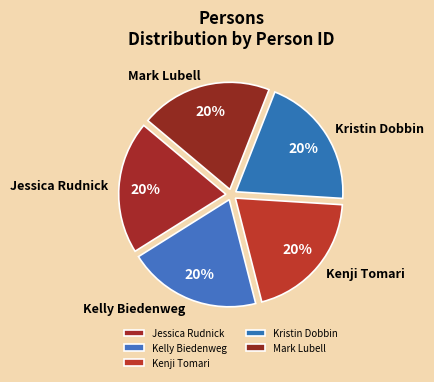

To the nearest percent, what is the average slice percentage?

20%